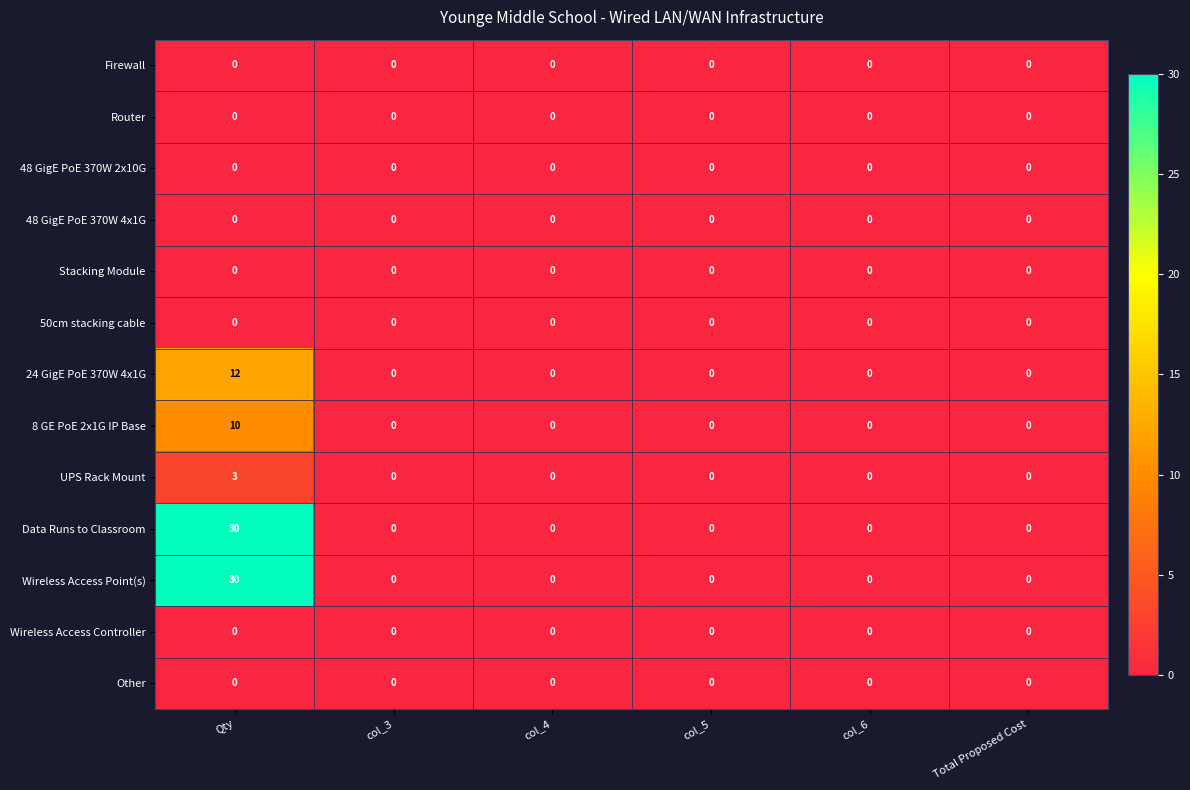

What is the difference between the maximum and minimum values in the Data Runs to Classroom series?

30